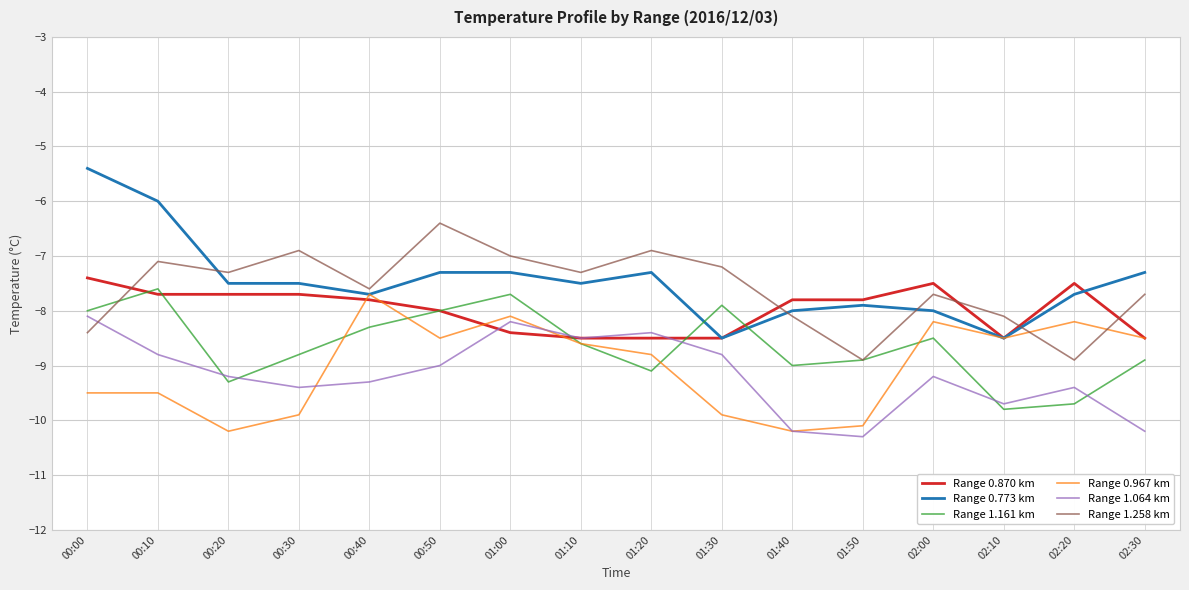

How many times do Range 1.161 km and Range 0.773 km cross each other?

2